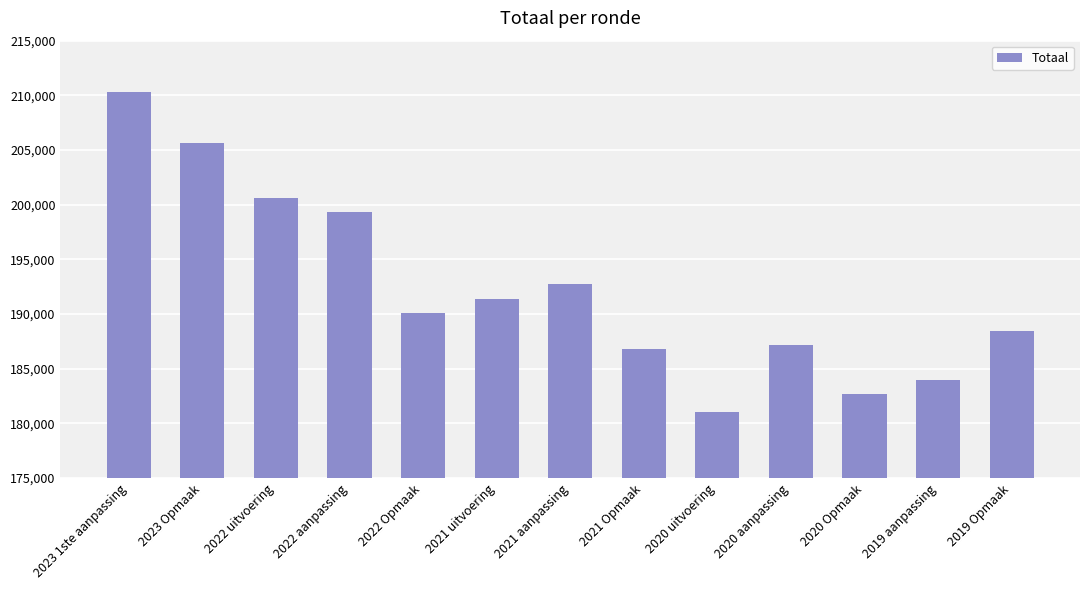

What is the label of the 10th bar from the left?

2020 aanpassing